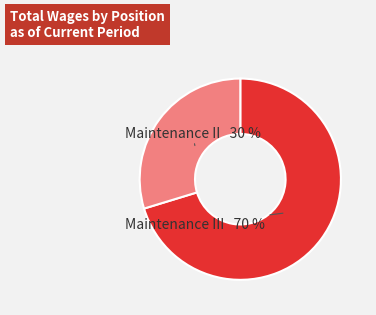

To the nearest percent, what portion does Maintenance III represent?

70%